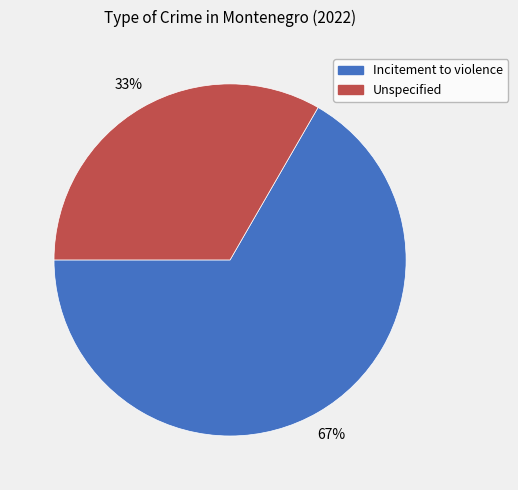

Between Unspecified and Incitement to violence, which is larger?

Incitement to violence